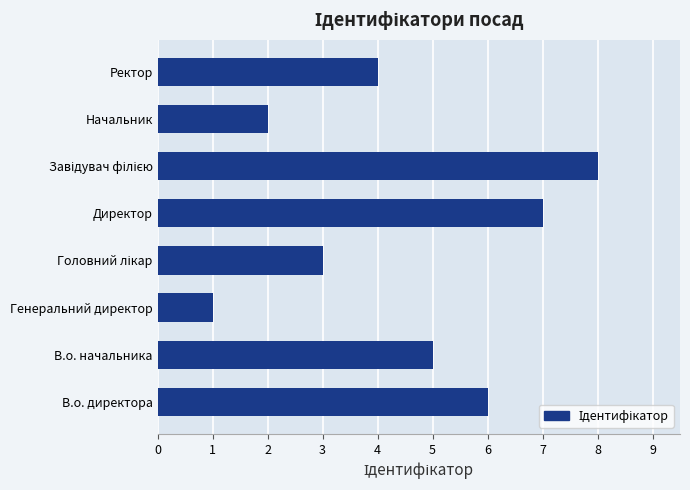

How many distinct data groups are displayed?

1